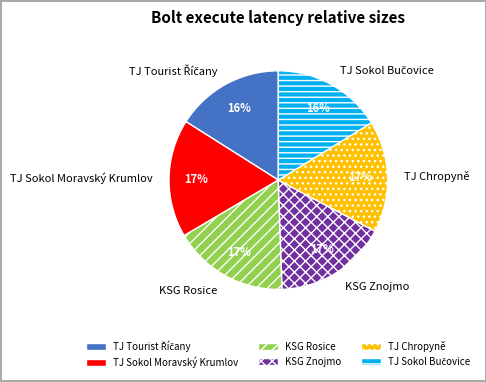

To the nearest percent, what percentage of the pie is KSG Rosice?

17%